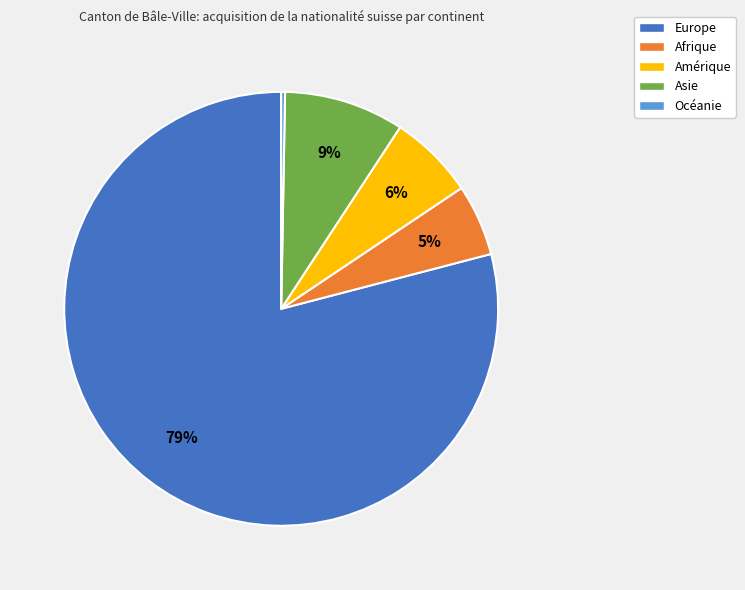

Rank the categories by value from lowest to highest.

Océanie, Afrique, Amérique, Asie, Europe